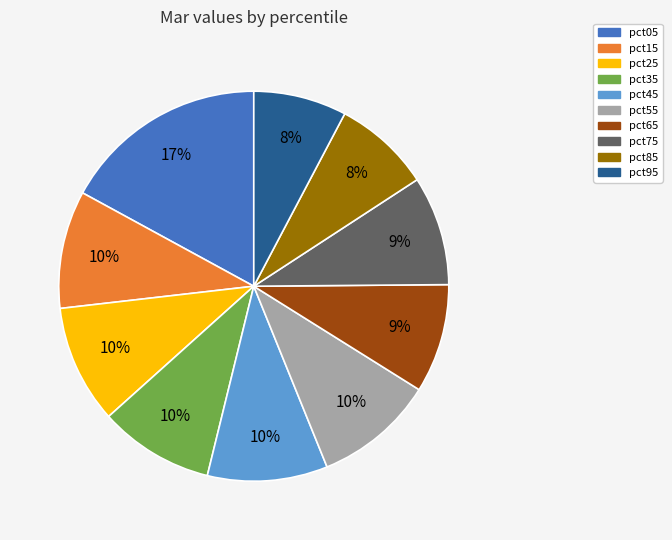

How many segments does this pie chart have?

10